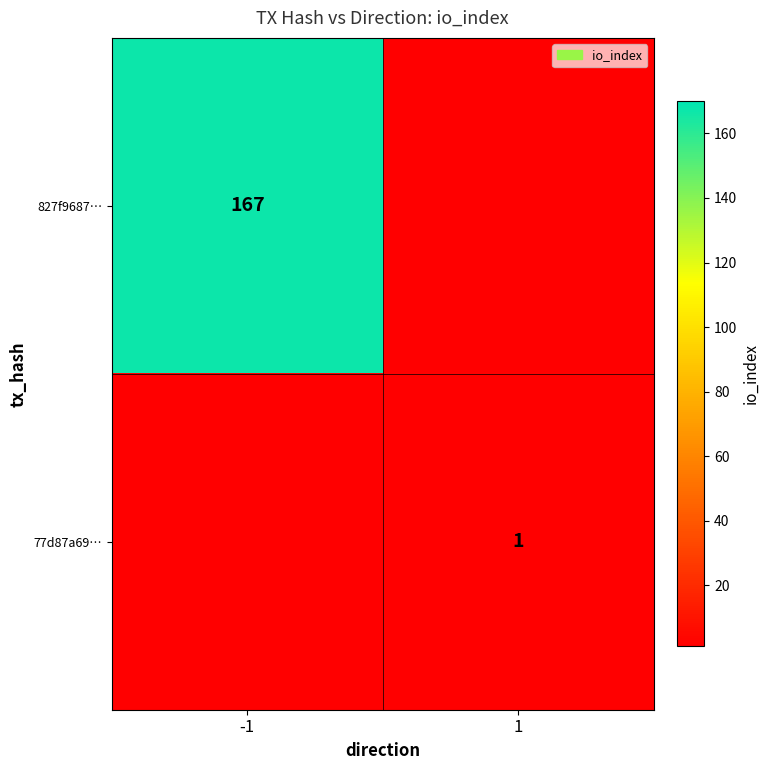

What is the total value across all series at -1?

167